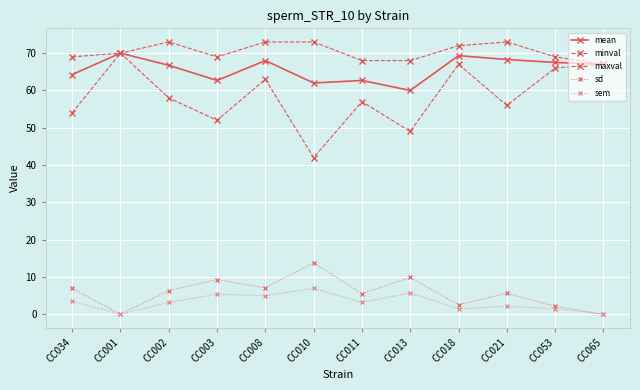

The sem series shows 5.0 at CC008. True or false?

True